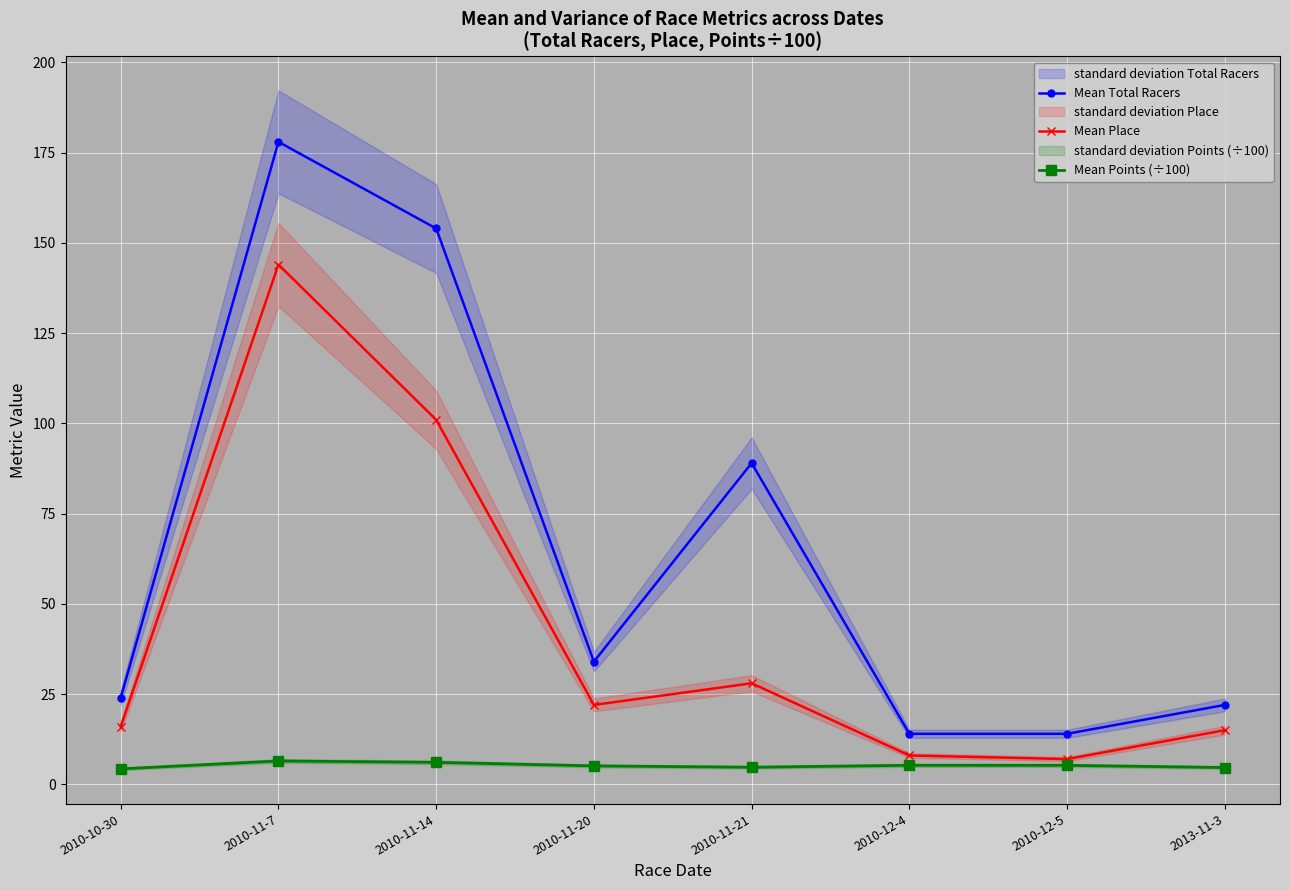

How many lines are shown in the chart?

3